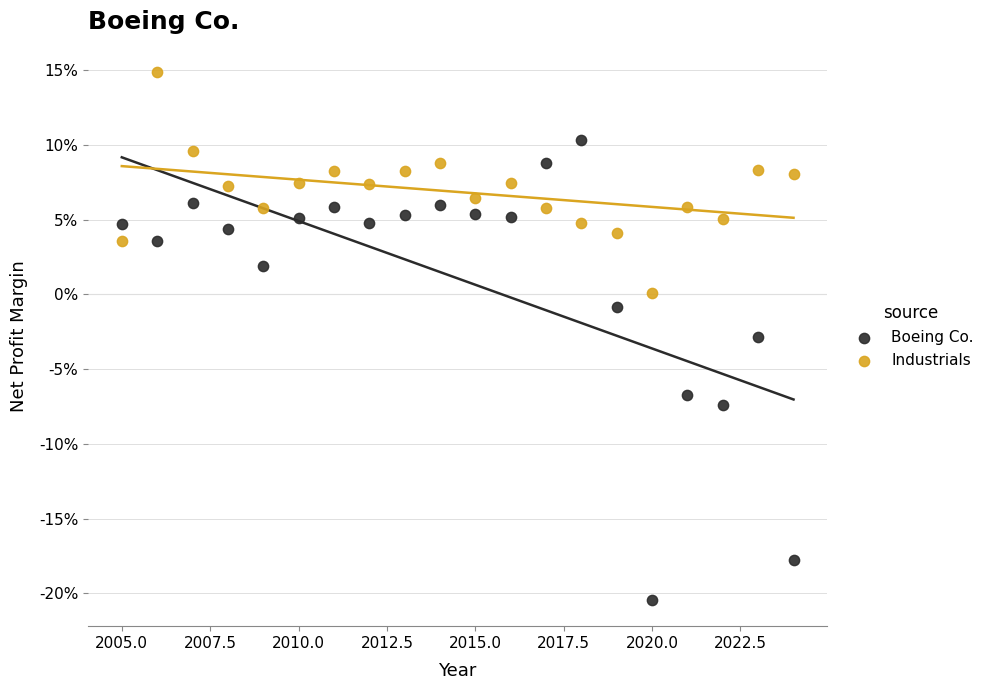

What are all the series names shown in the legend?

Boeing Co., Industrials